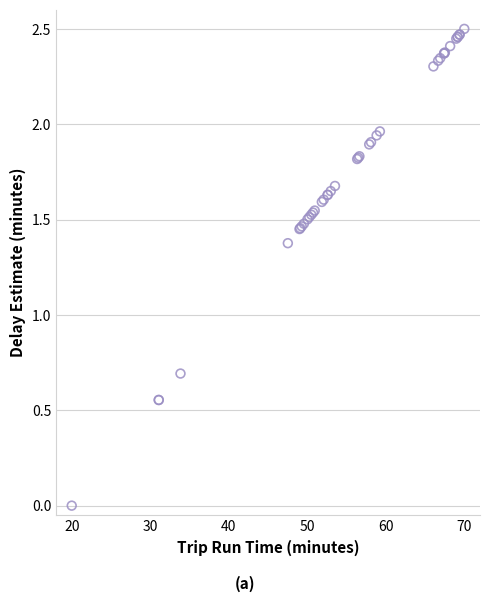

What Y value in the scatter plot is closest to 1?

0.7